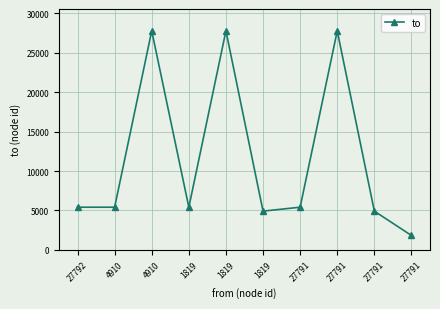

Reading left to right, list all the values displayed in this chart.

27792=5409	4910=5409	4910=27792	1819=5409	1819=27792	1819=4910	27791=5409	27791=27792	27791=4910	27791=1819